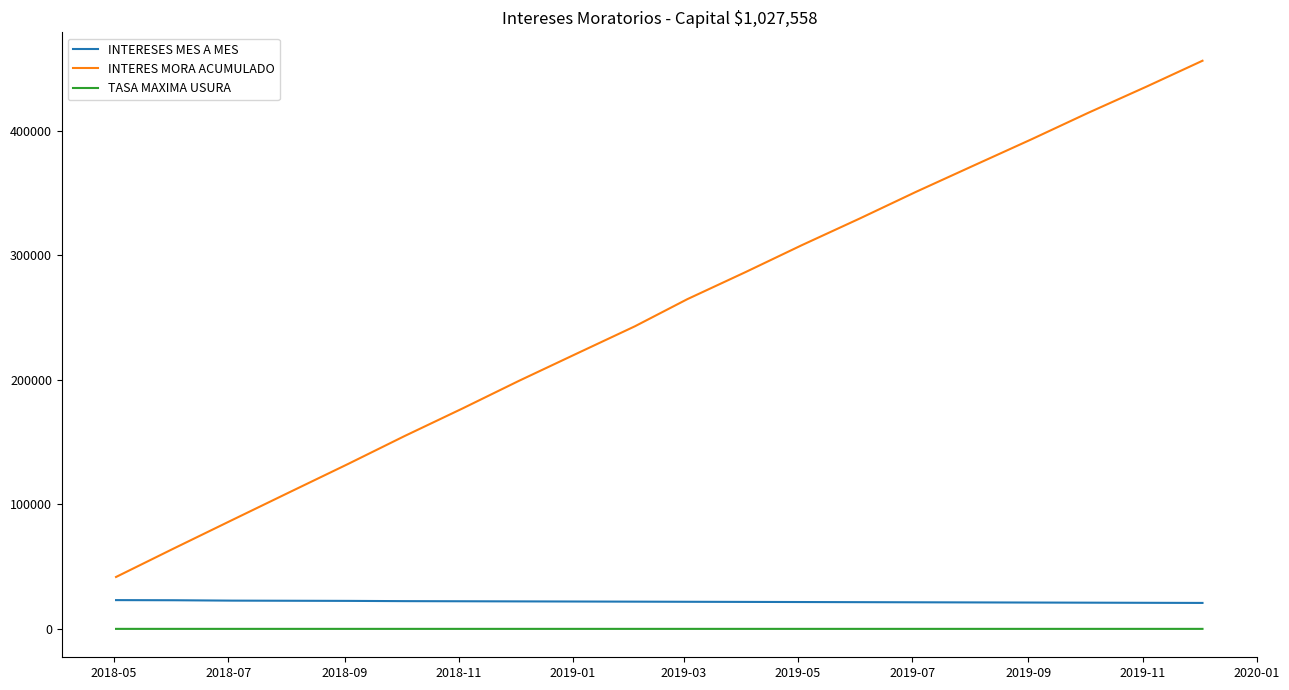

Which series has the largest range (max minus min)?

INTERES MORA ACUMULADO